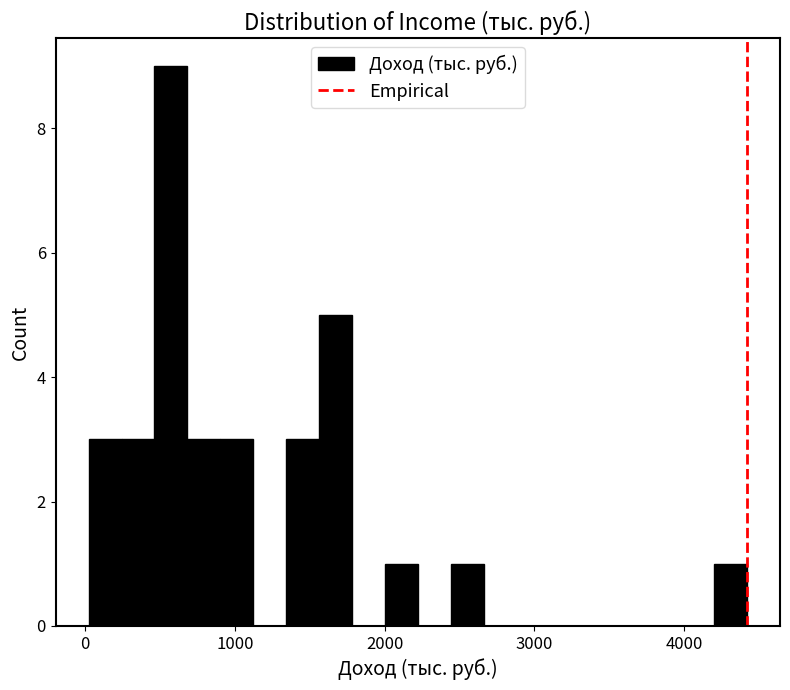

Read against the x-axis, roughly where is the centre of the tallest bar?

600